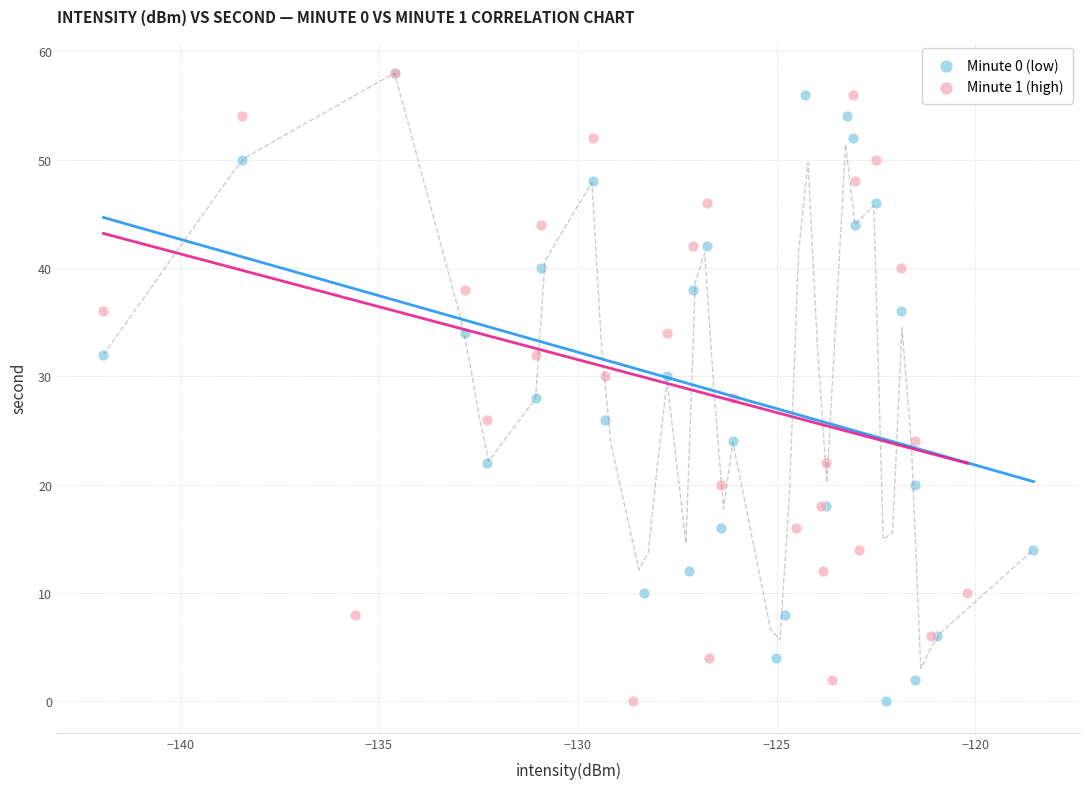

What are all the series names shown in the legend?

Minute 0 (low), Minute 1 (high)